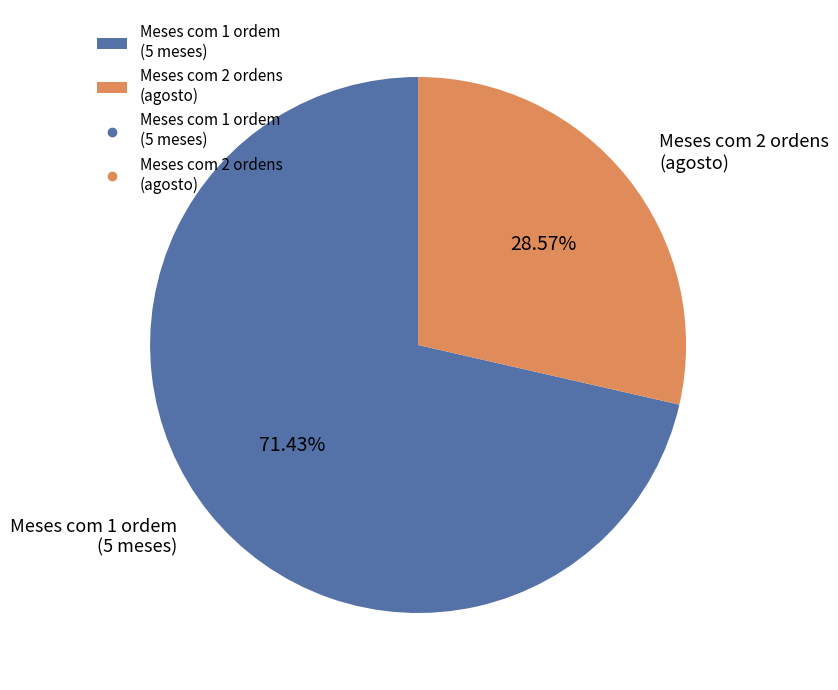

What is the majority slice?

Meses com 1 ordem (5 meses)